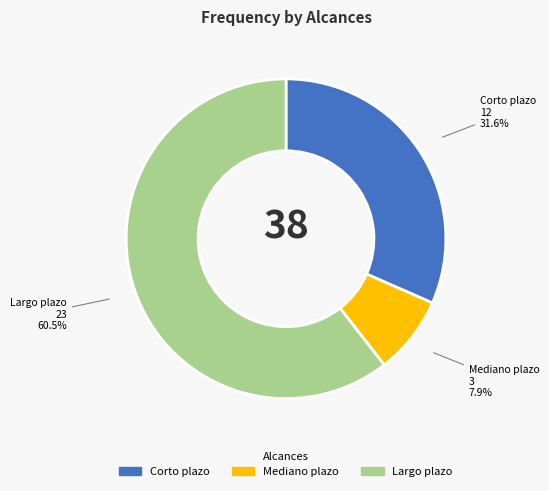

To the nearest percent, what is the combined percentage of Largo plazo and Corto plazo?

92%